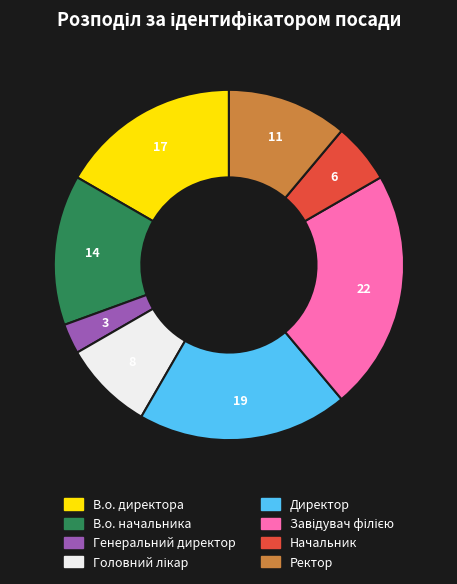

Do В.о. начальника and В.о. директора together represent more than half of the pie?

No